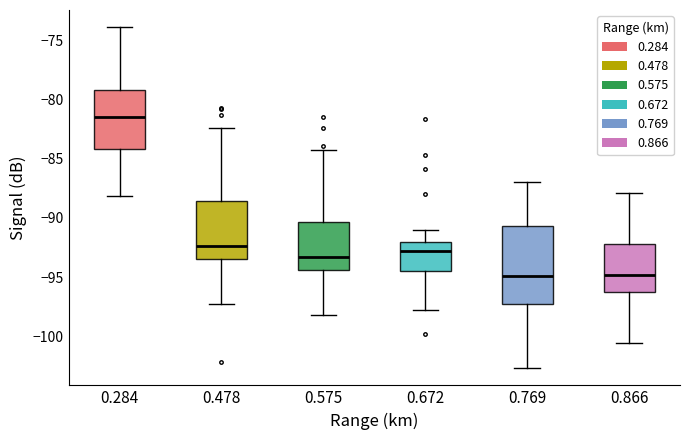

Where is the lower edge of the box at x = 0.478 on the y-axis? The values are not printed on the chart, so give them approximately, as read against the axis.

-93.5